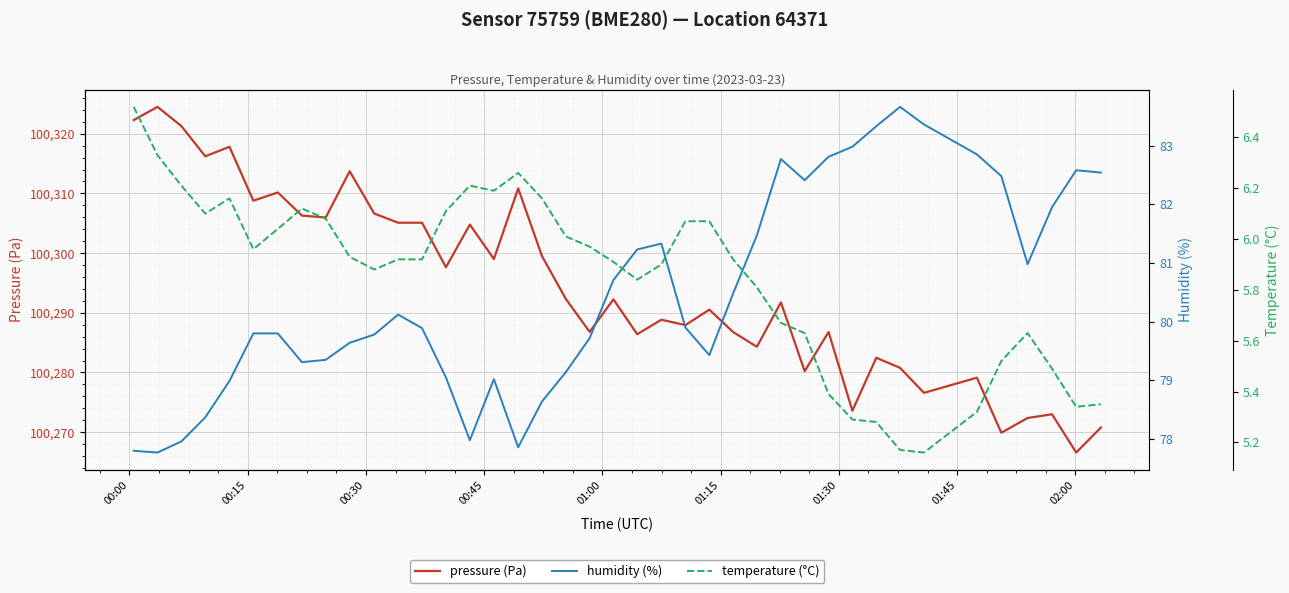

What is the minimum value for pressure (Pa)?

100266.6